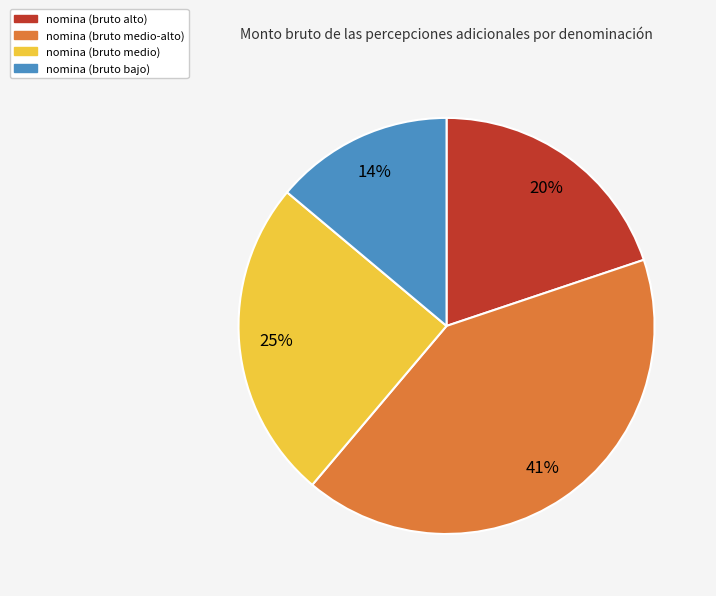

Is it true that nomina (bruto medio) is 32% of the pie?

False